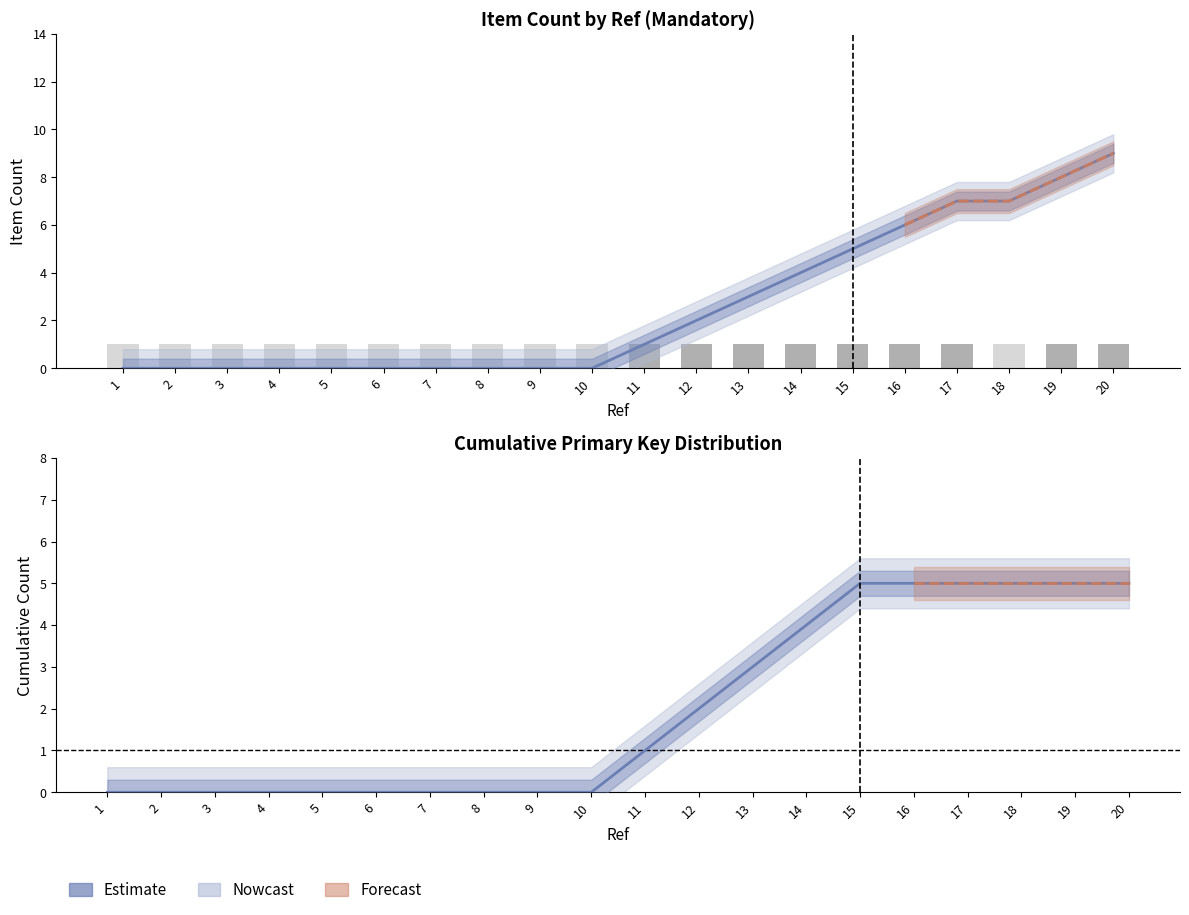

Which category has the lowest value in the Mandatory_Yes series?

1